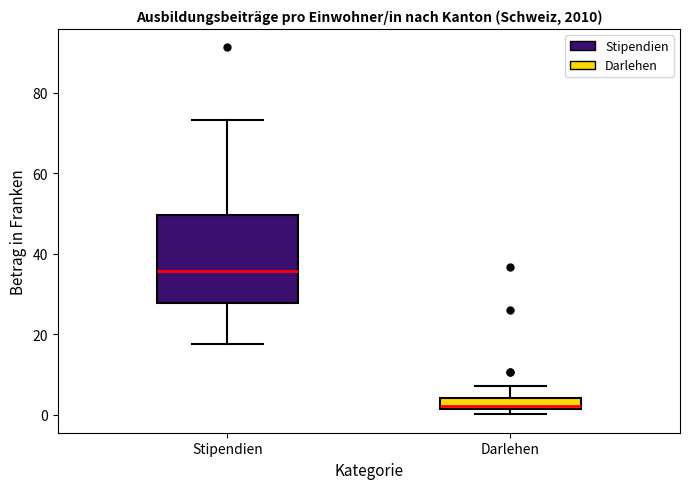

Which box's median line is the highest?

Stipendien